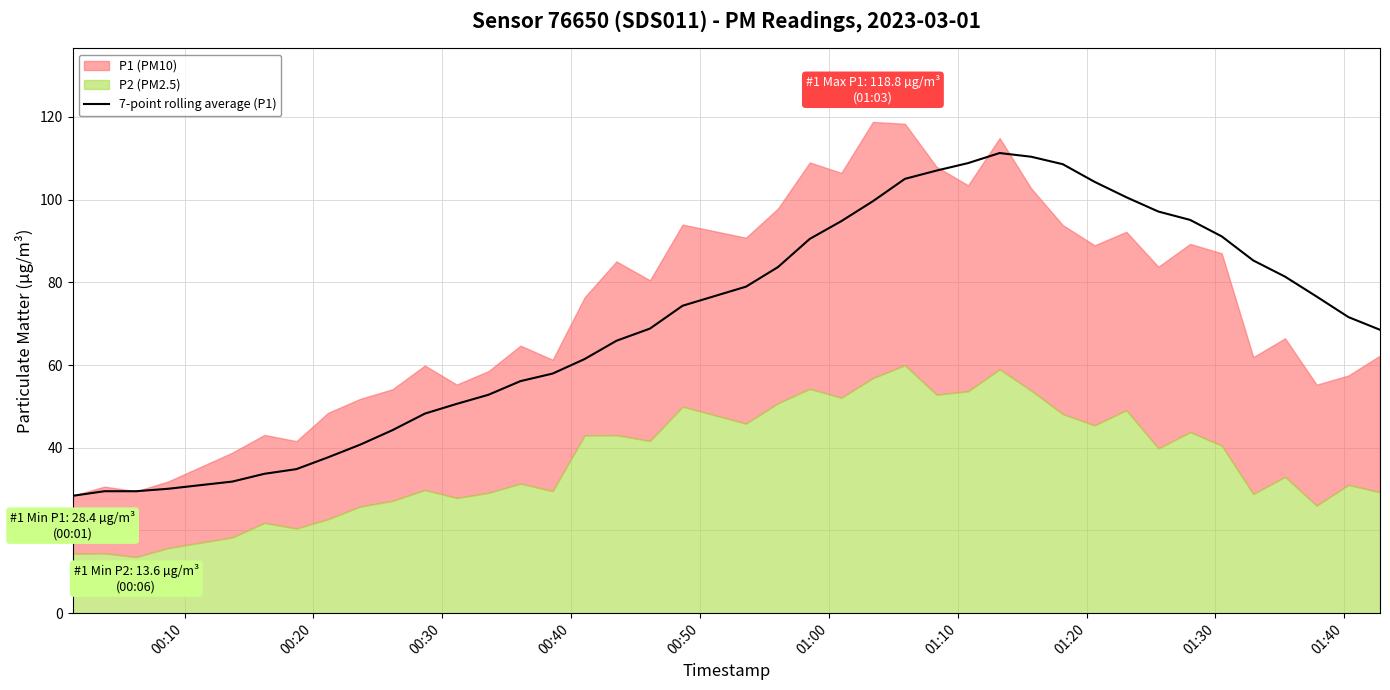

Does the chart display data point markers on the line(s)?

No